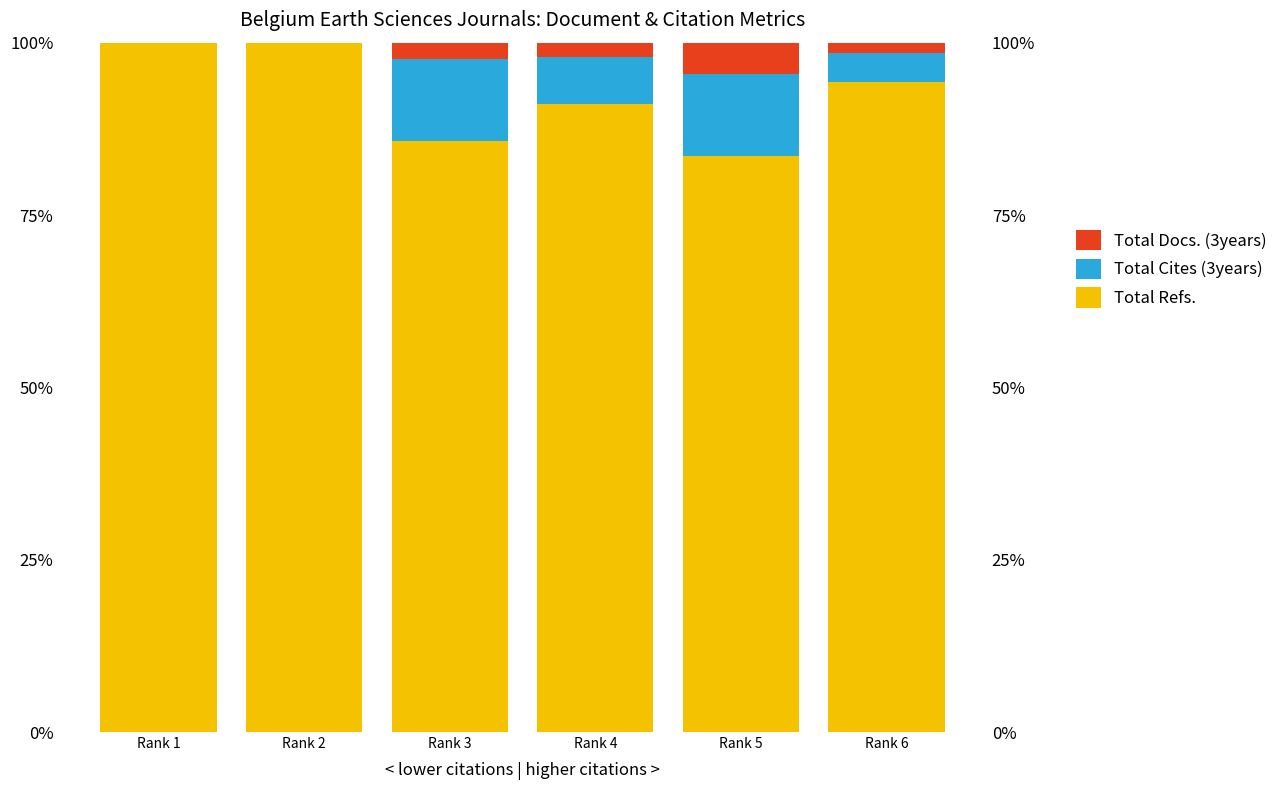

The Total Refs. series shows 28.5 at Rank 1. True or false?

False